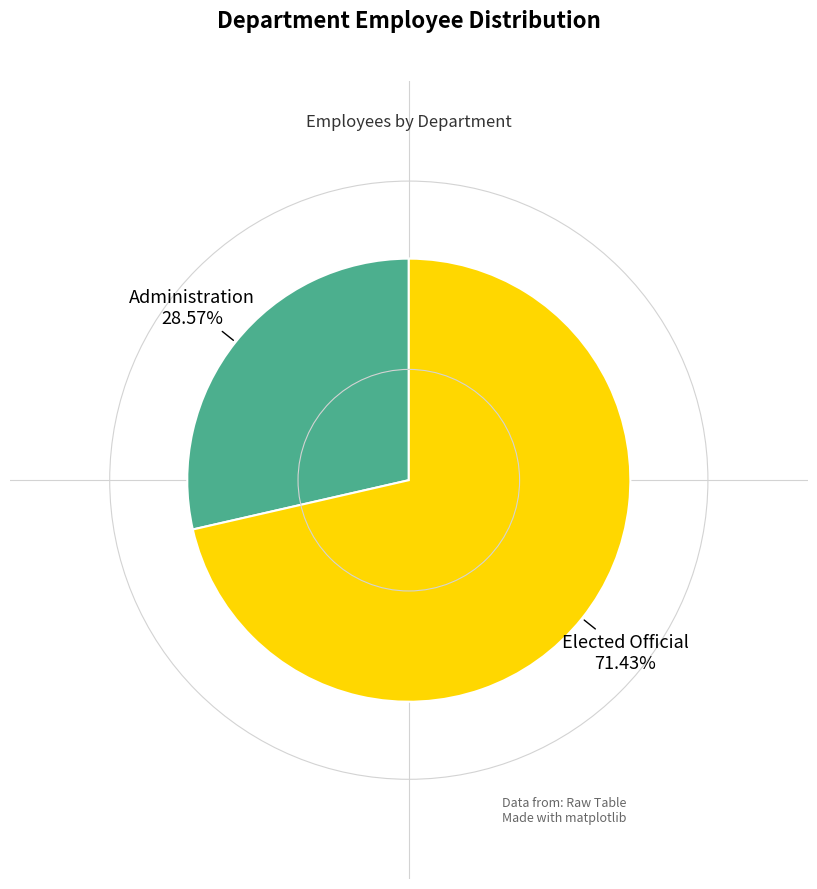

Rank the categories by value from lowest to highest.

Administration, Elected Official